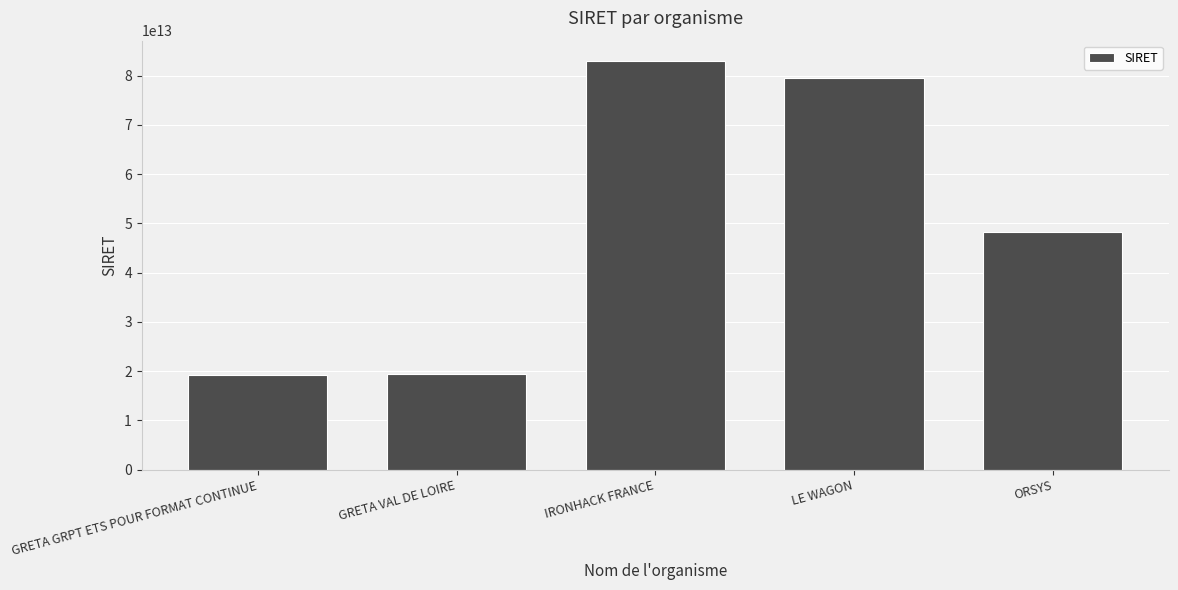

Is it true that the value at GRETA VAL DE LOIRE is 19370038200024?

True